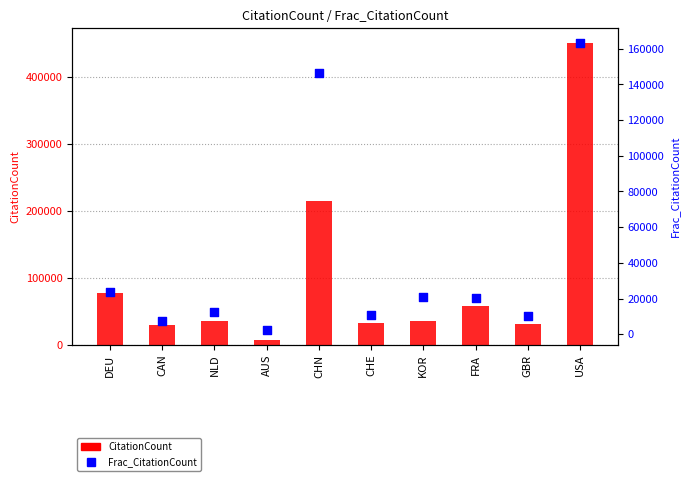

Which series has the largest Y range (max minus min)?

CitationCount